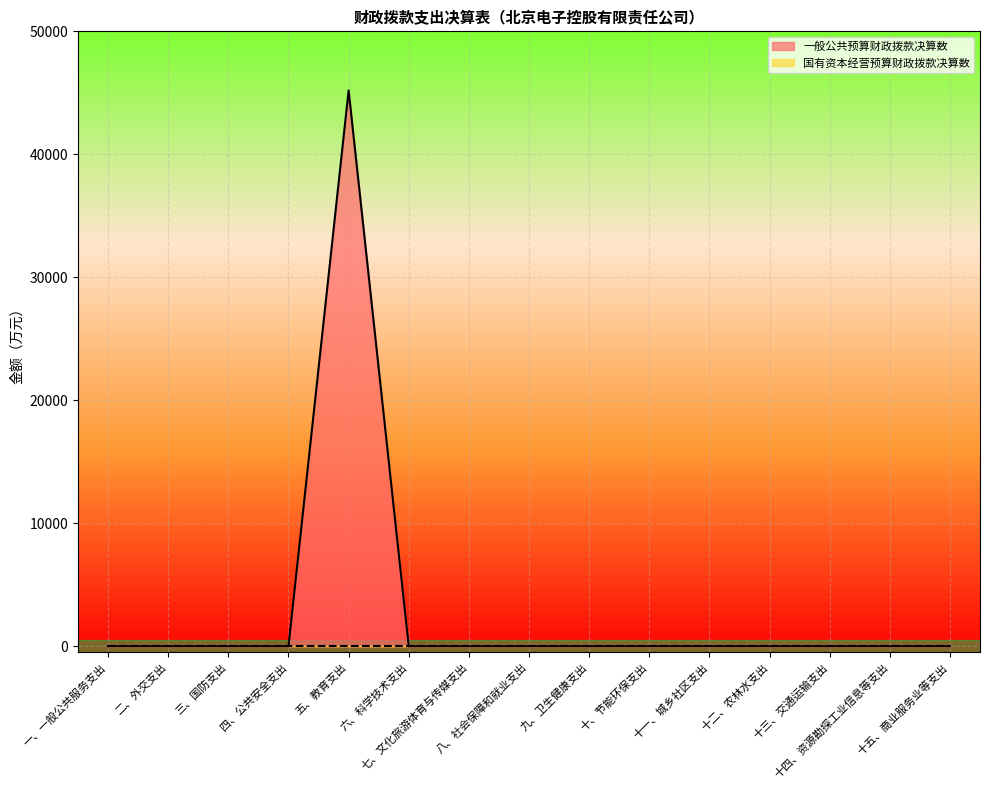

Where is the data nearest to the value 22597?

一、一般公共服务支出